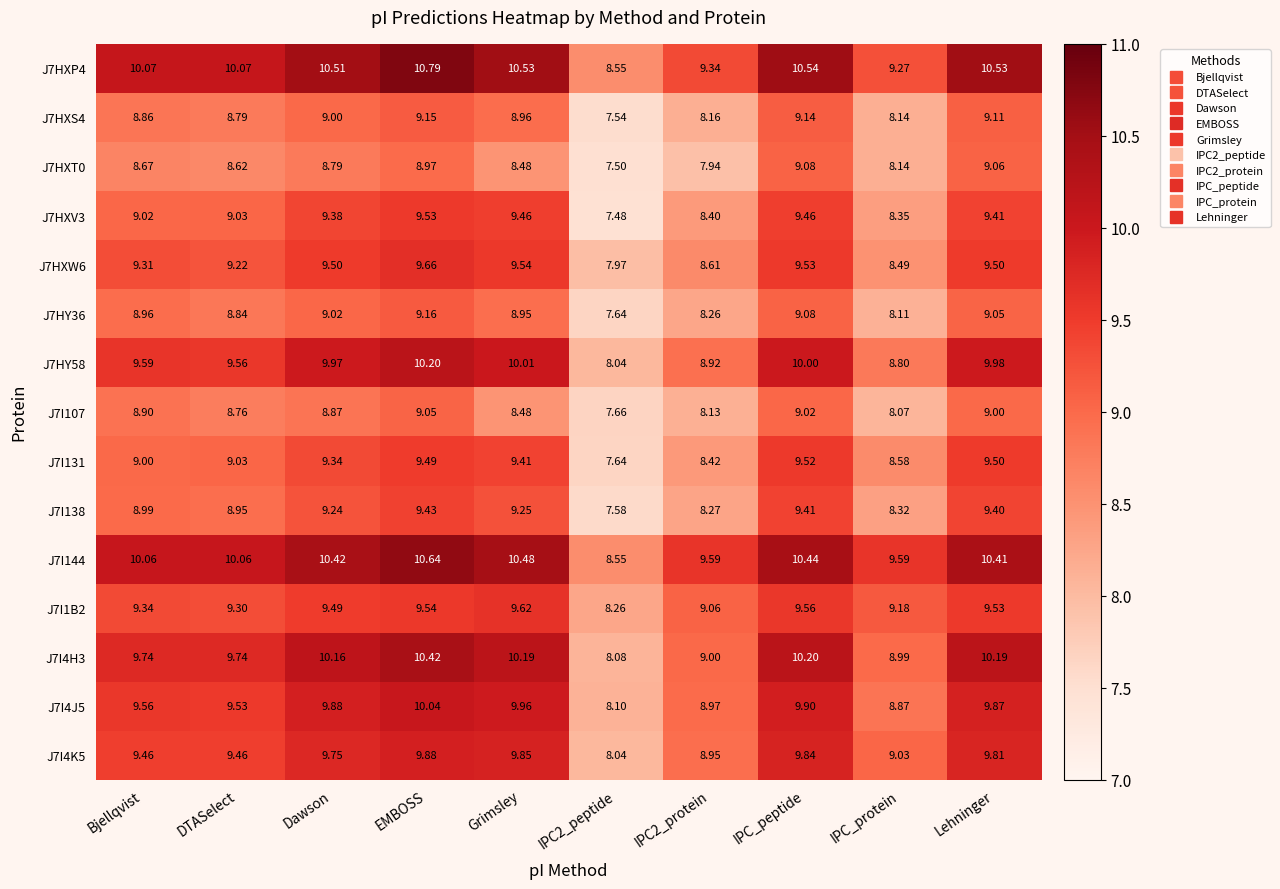

What is the spread (max minus min) of values at Bjellqvist?

1.4